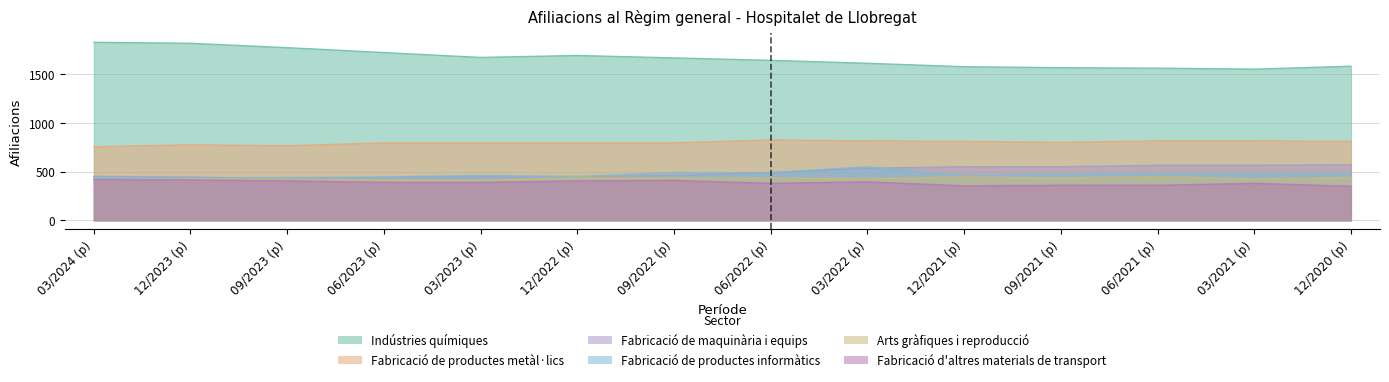

What is the difference between the highest and lowest values at 09/2021 (p)?

1205